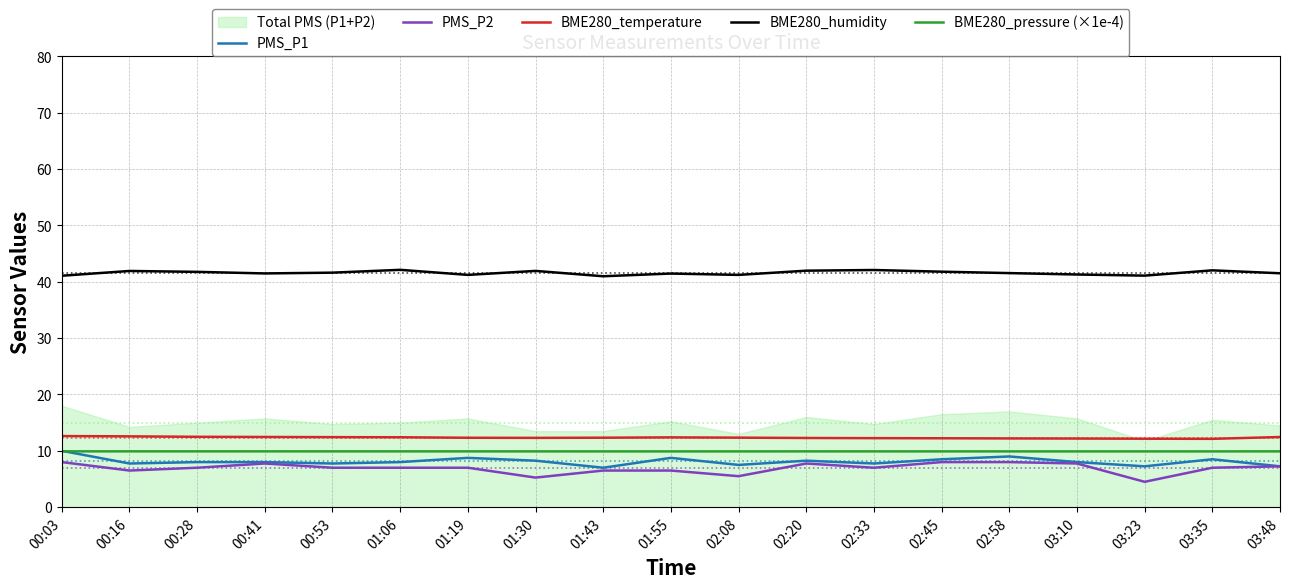

True or false: PMS_P2 and BME280_temperature cross at least once.

False